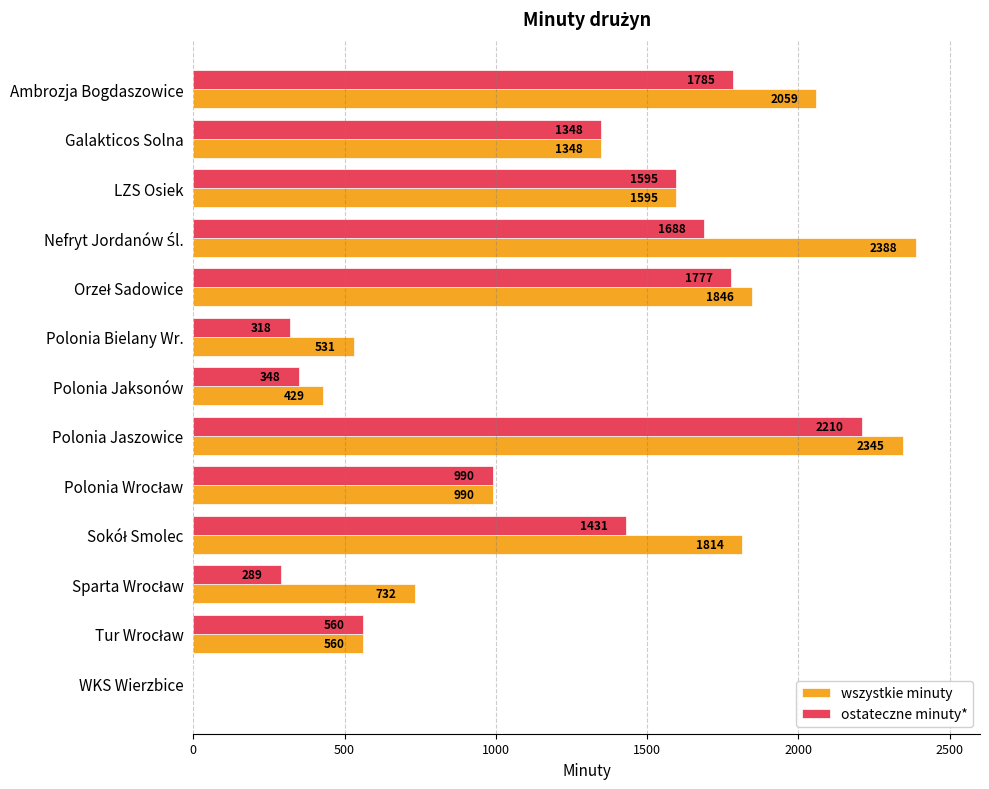

What value does the ostateczne minuty* series have at Polonia Bielany Wr.?

318